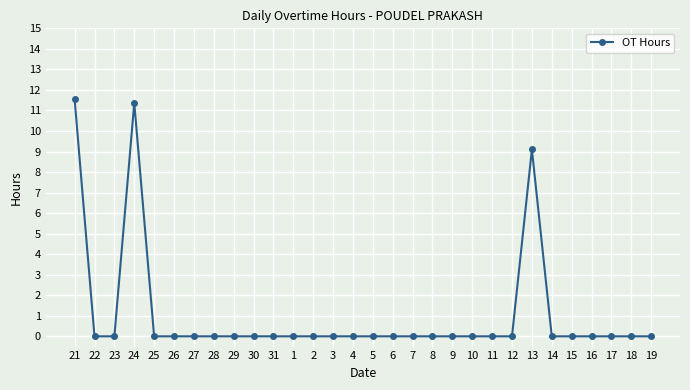

What is the label of the 1st point from the right?

19